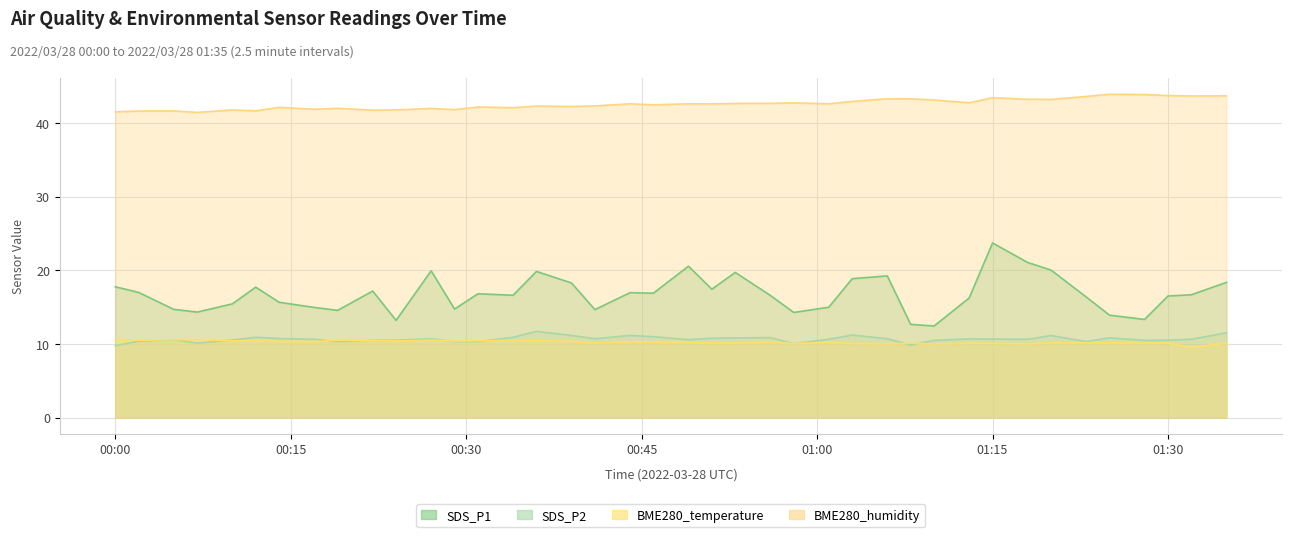

The BME280_humidity series shows 42.7 at 2022/03/28 01:13. True or false?

True